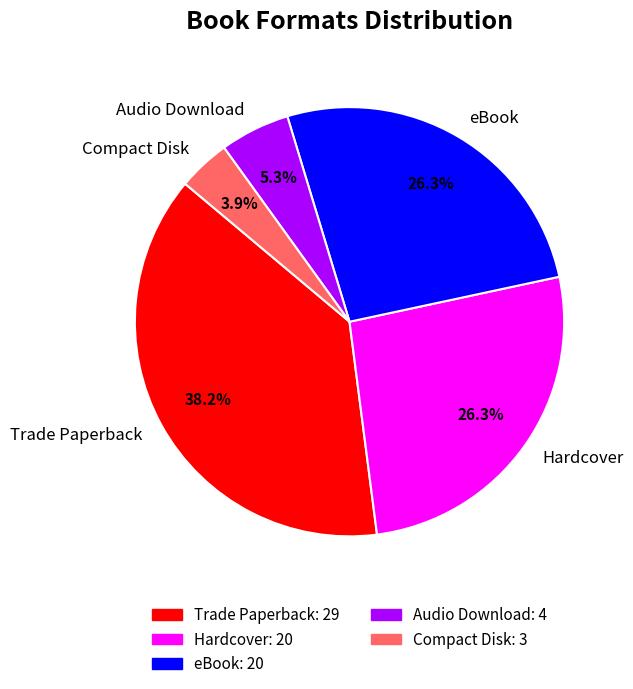

Which slice is the largest?

Trade Paperback